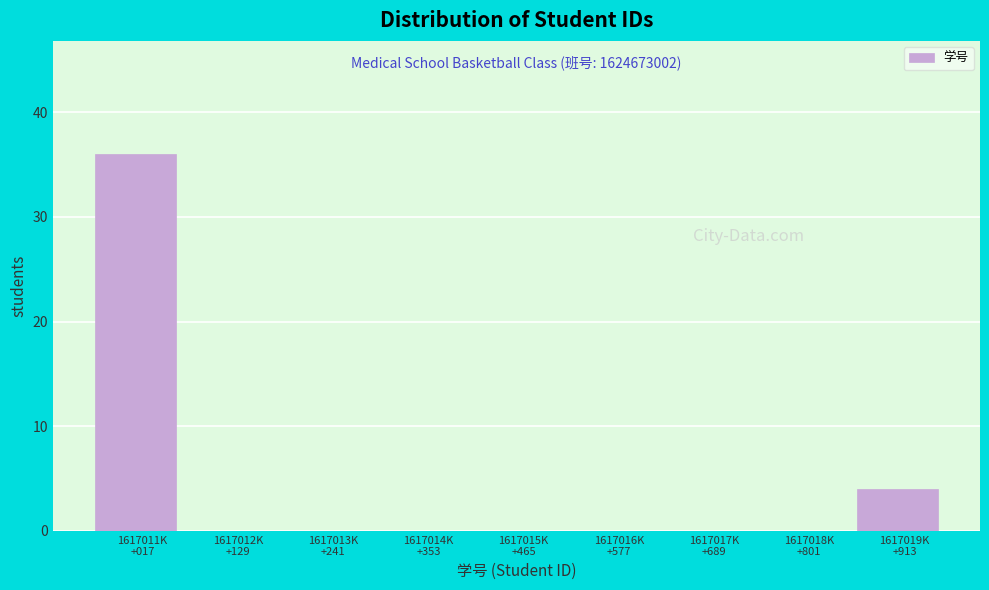

What is the greatest value displayed?

36